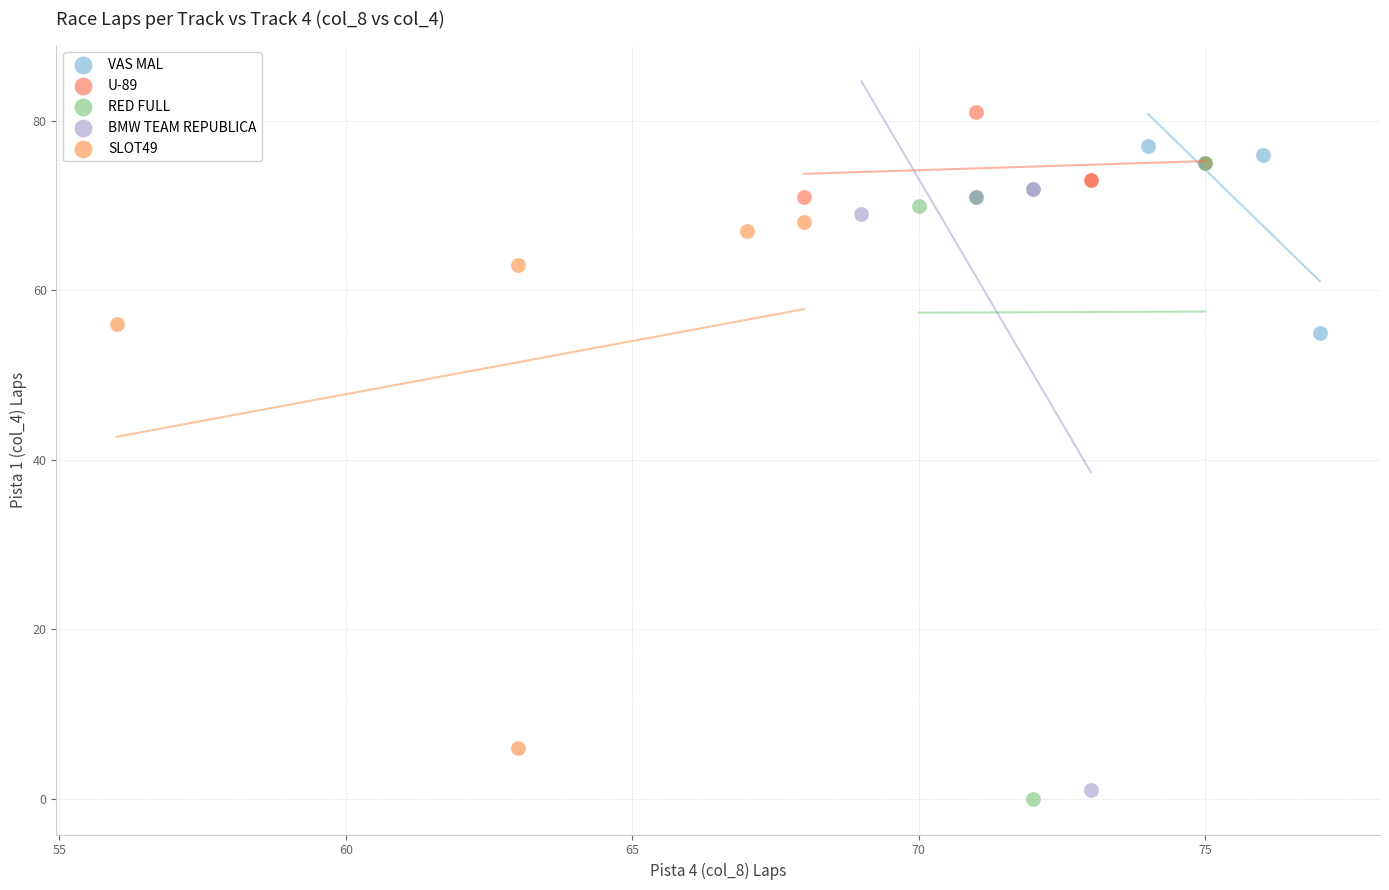

Which series reaches the maximum Y coordinate?

U-89